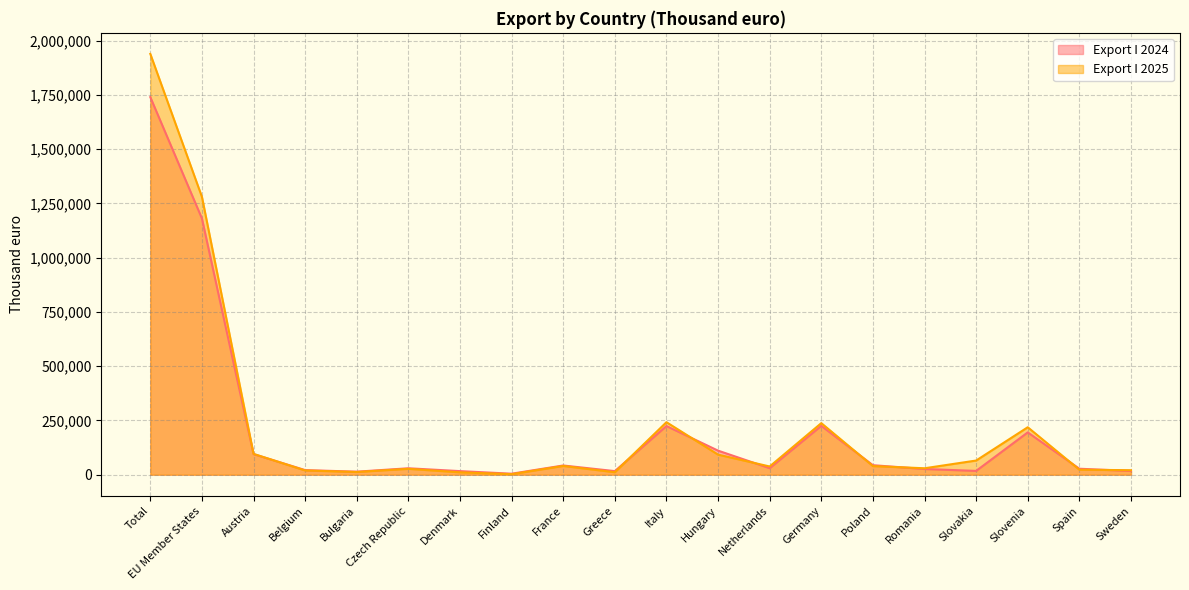

What is the label of the 6th point from the left?

Czech Republic